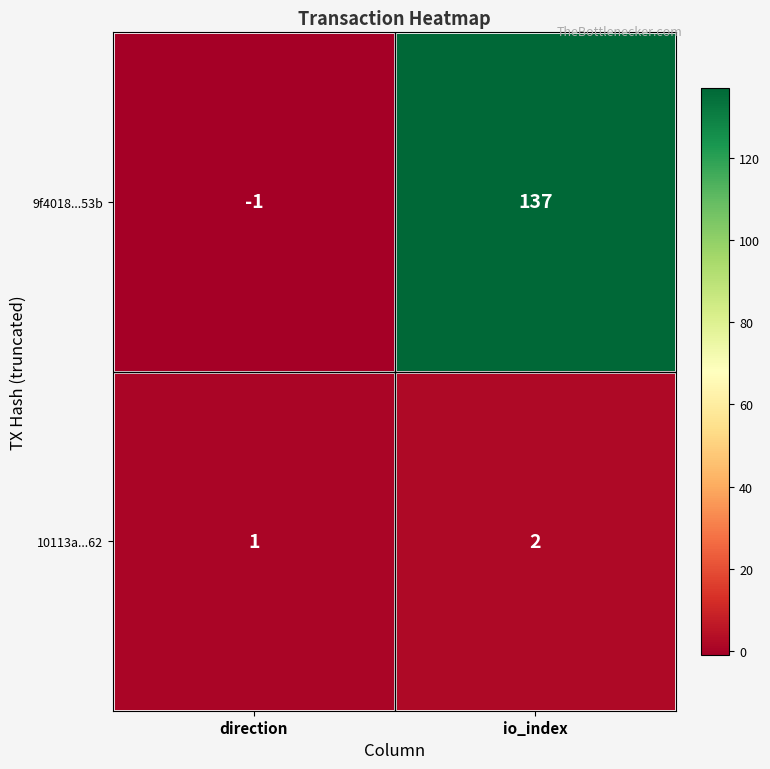

At which category is the sum across all series the highest?

io_index